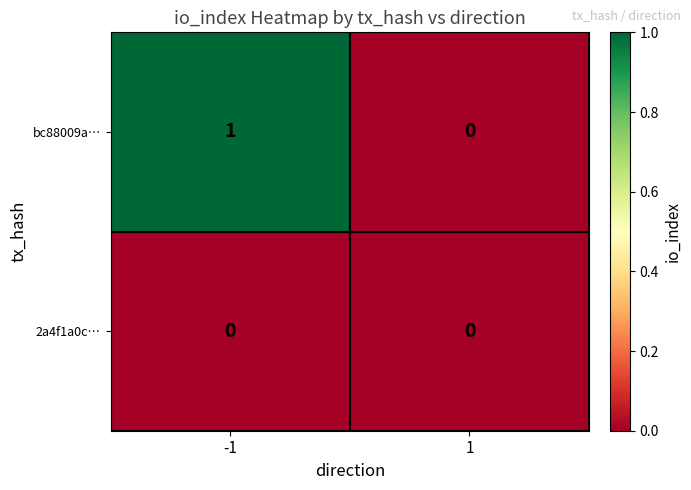

Is the value of 2a4f1a0c… at -1 greater than the value of bc88009a… at -1?

No